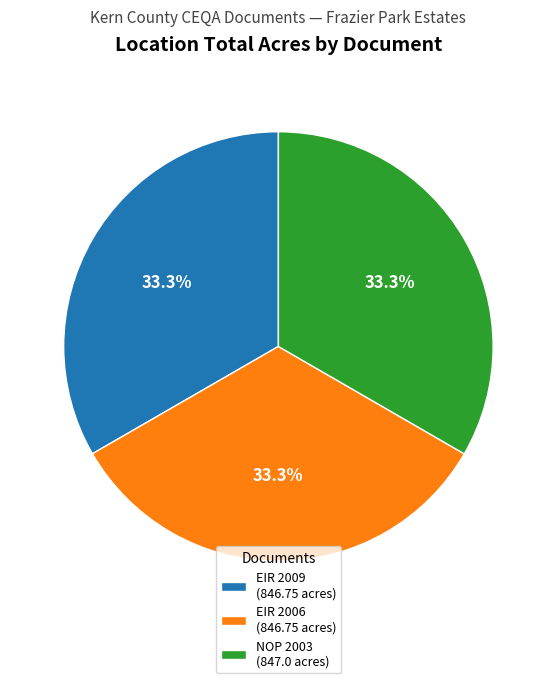

Combined, what portion of the pie is NOP 2003 (847.0 acres) and EIR 2006 (846.75 acres)?

66.7%